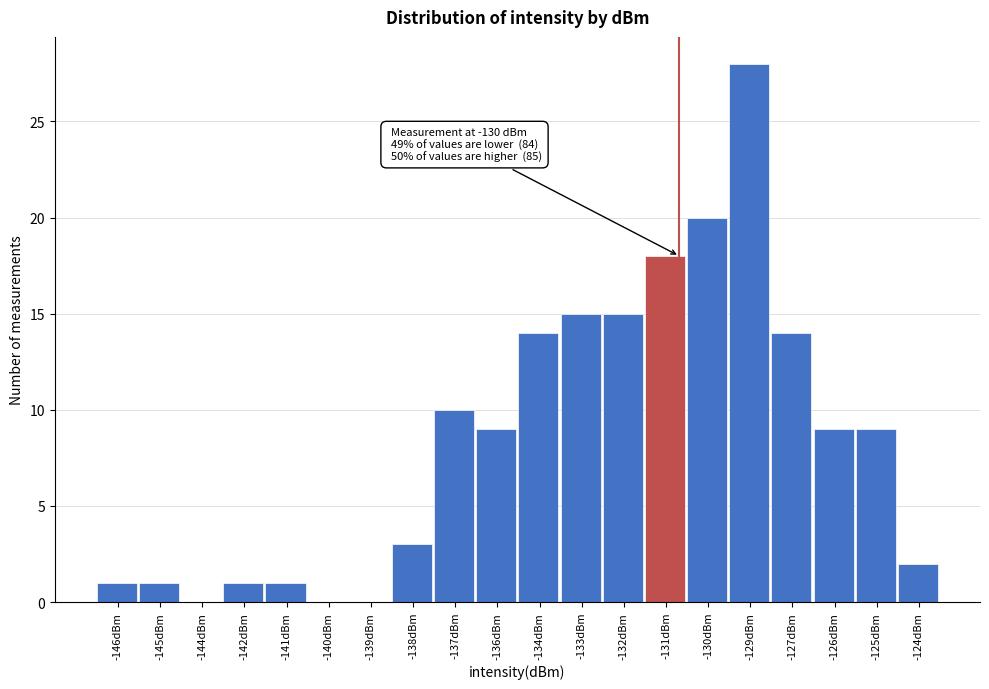

At which category does the chart reach its peak across all series?

-129dBm